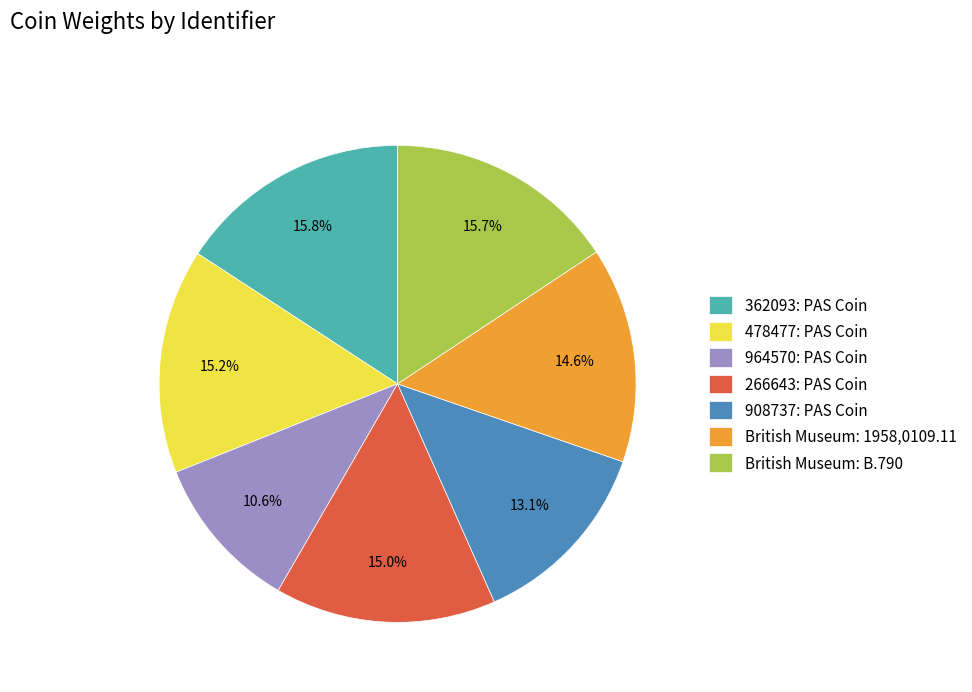

Is it true that 362093: PAS Coin is 7% of the pie?

False